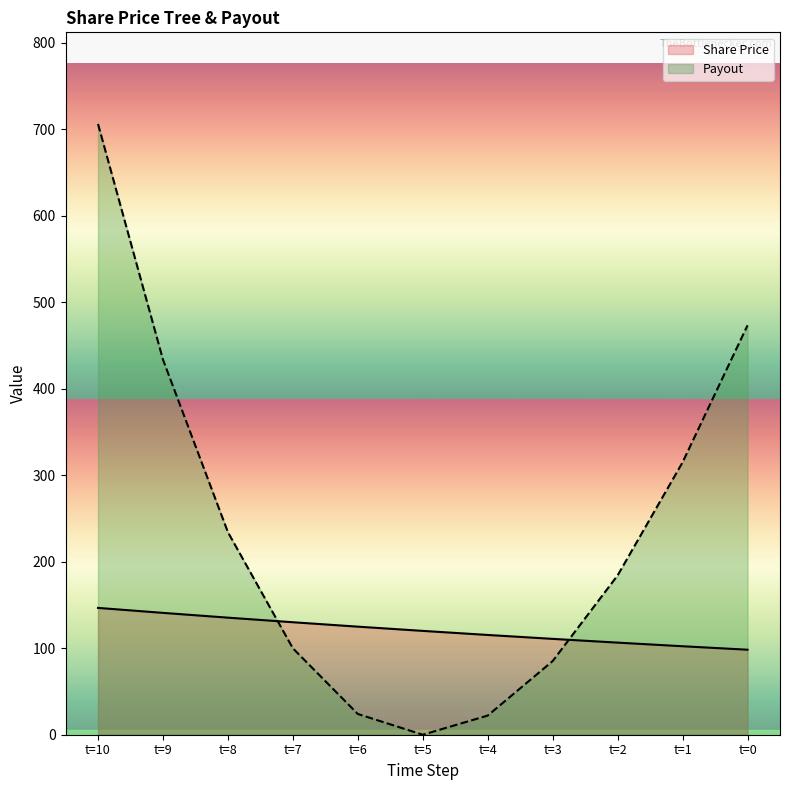

Which series has the widest spread of values?

Payout